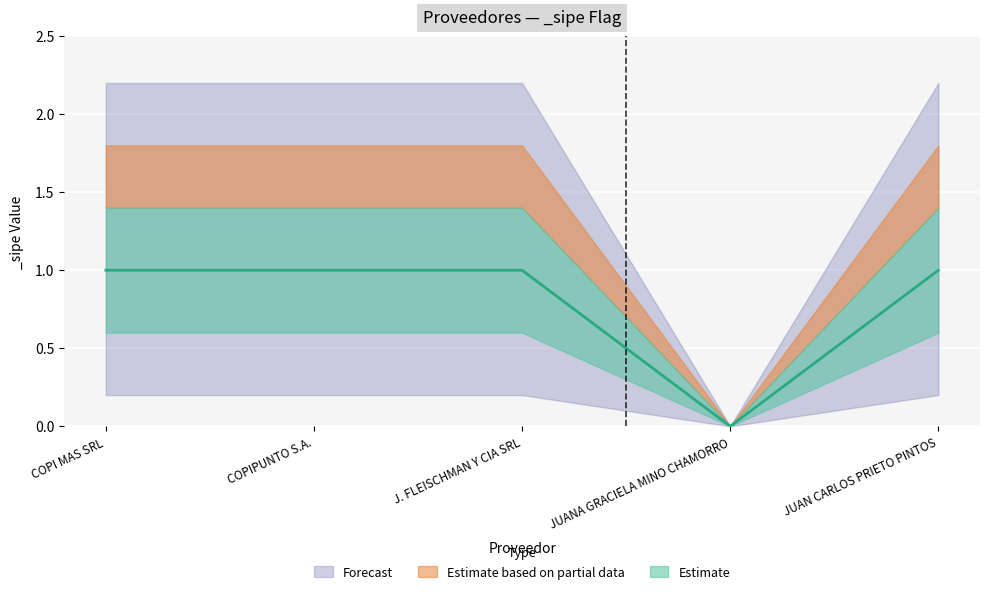

How many points are lower than both their immediate neighbors (excluding endpoints)?

1